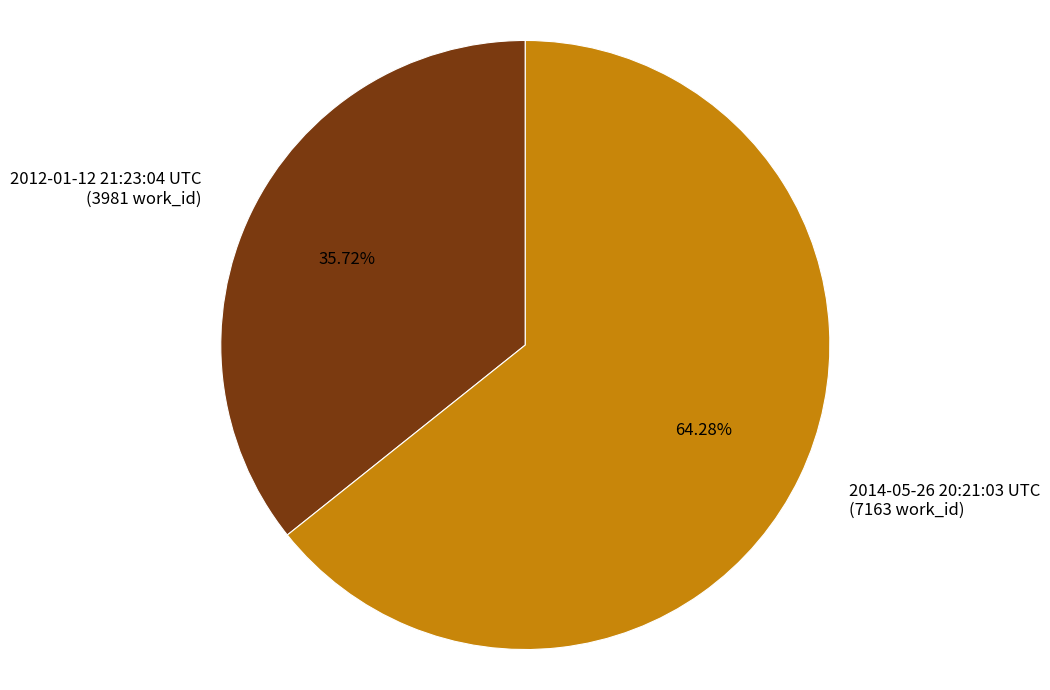

What portion of the pie excludes 2014-05-26 20:21:03 UTC?

35.7%